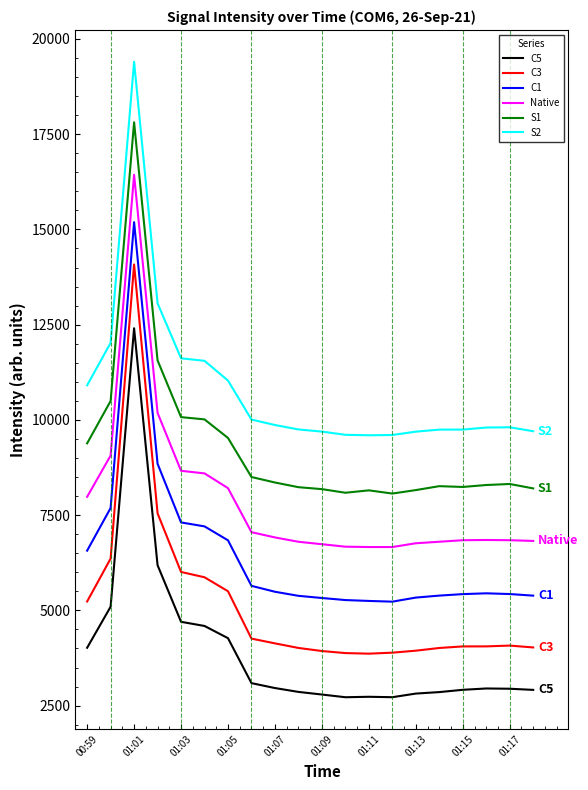

What is the maximum value shown in the chart?

19403